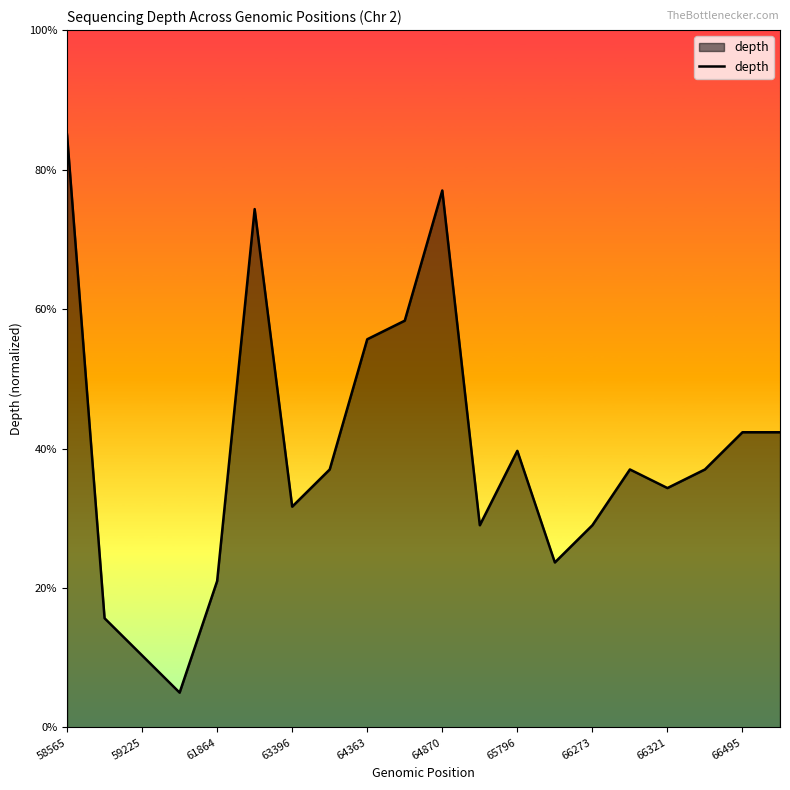

What is the difference between the maximum and minimum values?

80.0